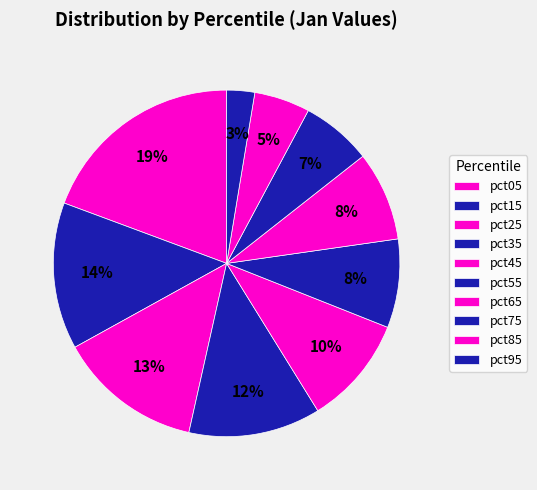

What percentage is the pct55 slice, to the nearest percent?

8%